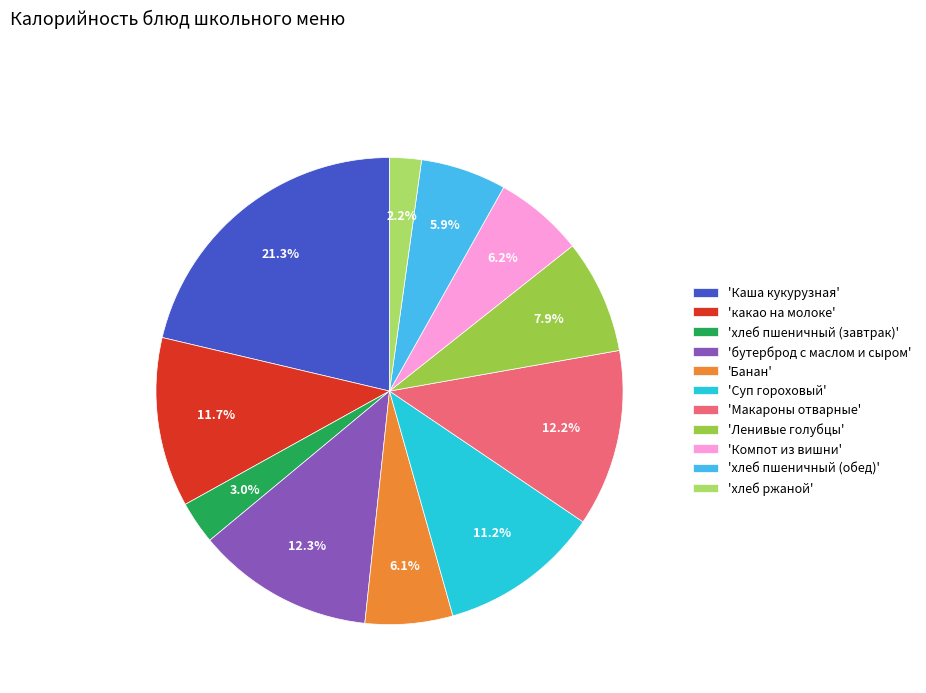

Which slice is the largest?

'Каша кукурузная'